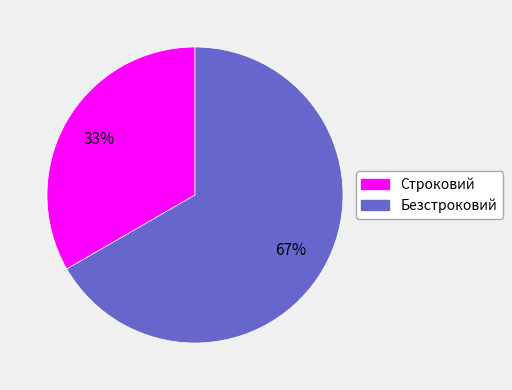

What is the largest slice in the pie chart?

Безстроковий